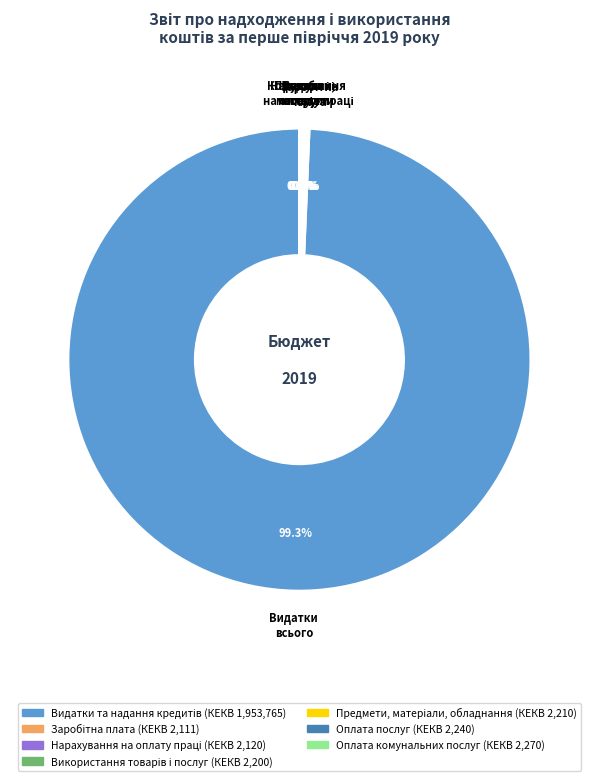

Is there any slice that represents more than half of the pie?

Yes